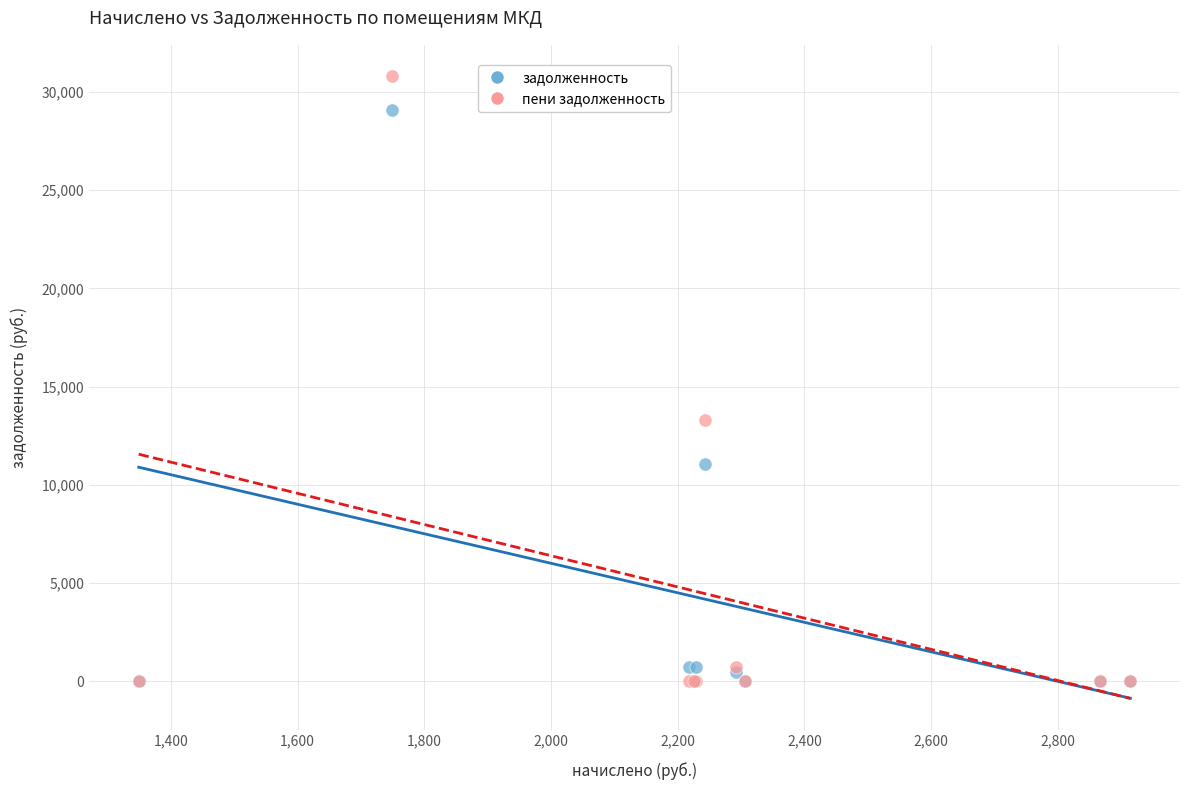

In the задолженность series, what Y value is closest to 14529?

11072.6